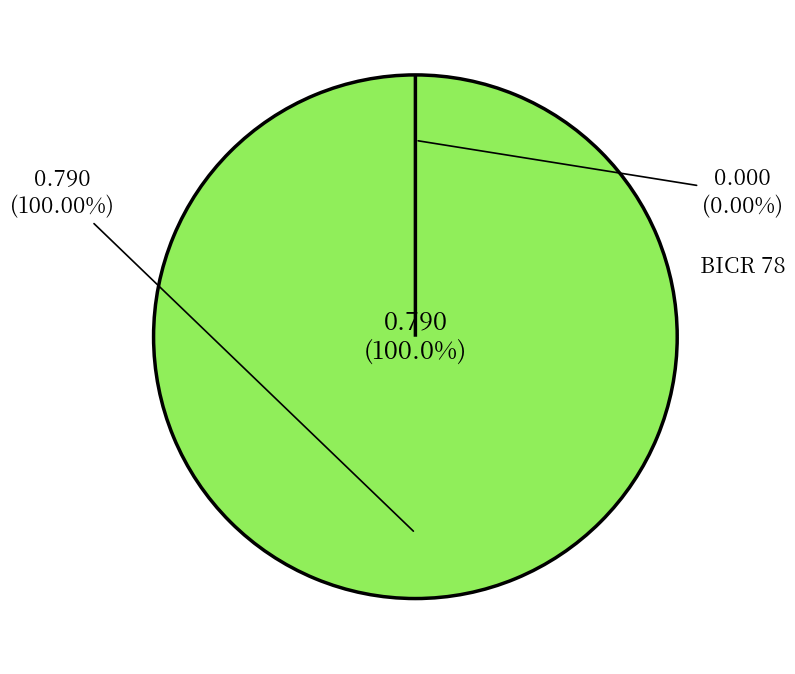

Does any single category account for the majority?

Yes